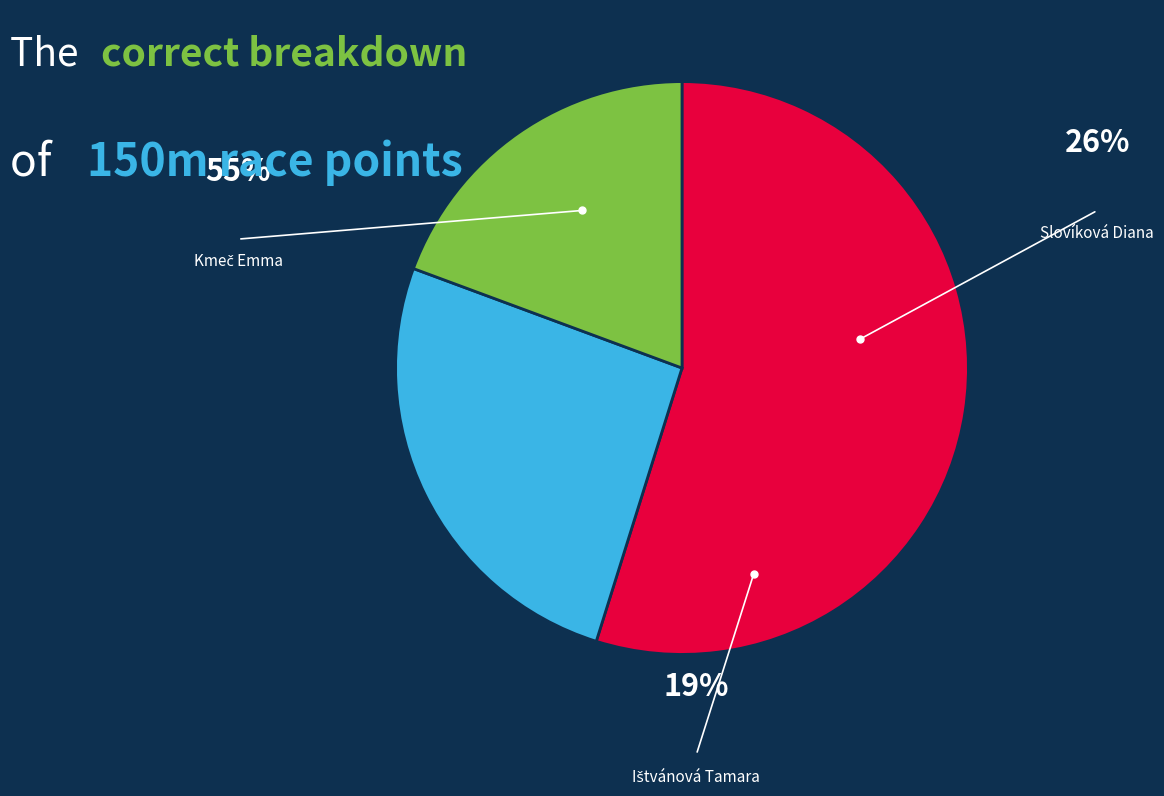

How many segments does this pie chart have?

3